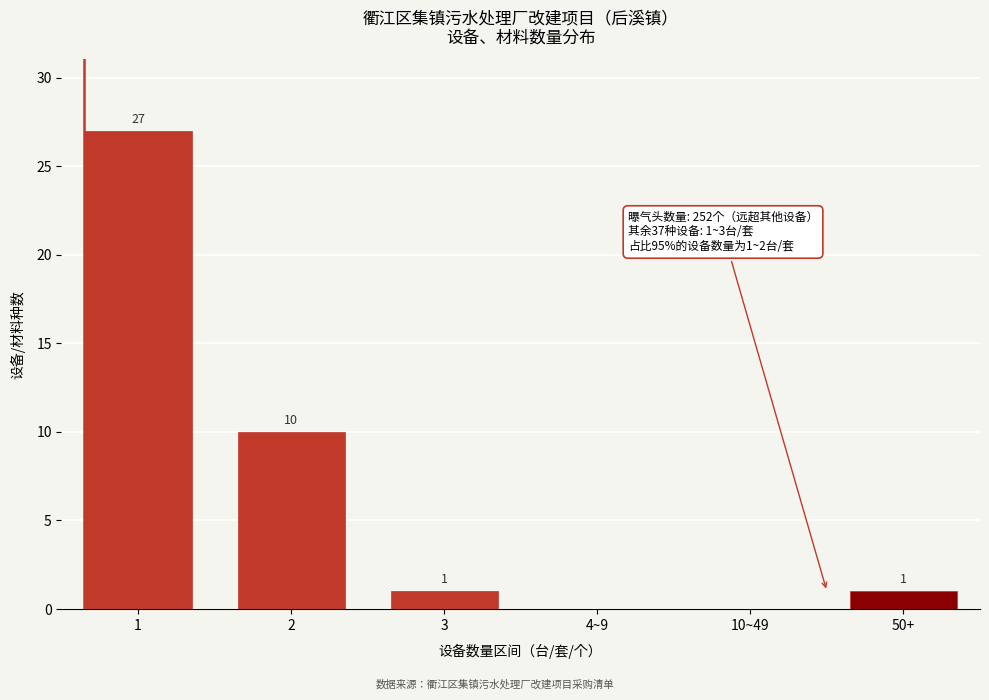

Reading left to right, transcribe all the data shown in this chart.

1=27	2=10	3=1	4~9=0	10~49=0	50+=1